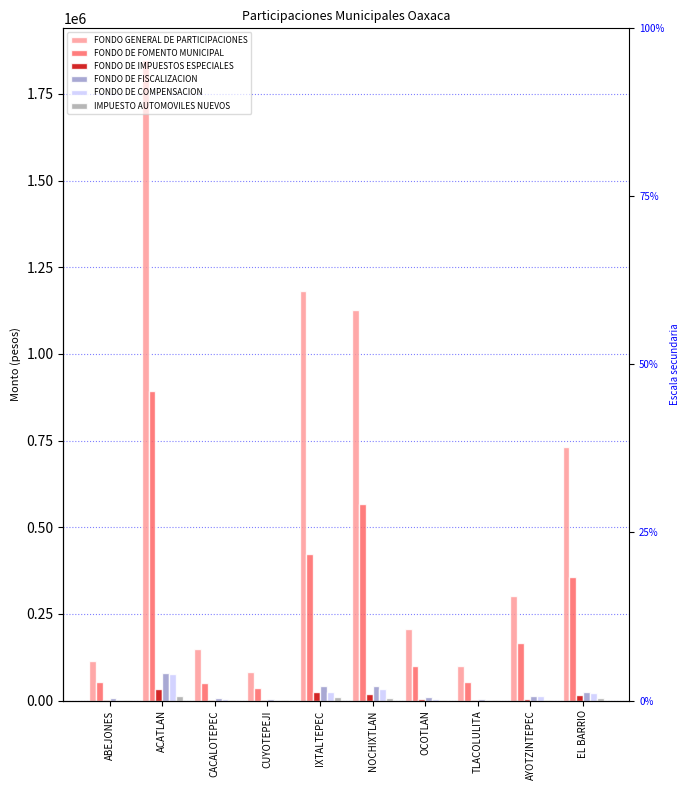

What are all the series names shown in the legend?

FONDO GENERAL DE PARTICIPACIONES, FONDO DE FOMENTO MUNICIPAL, FONDO DE IMPUESTOS ESPECIALES, FONDO DE FISCALIZACION, FONDO DE COMPENSACION, IMPUESTO AUTOMOVILES NUEVOS